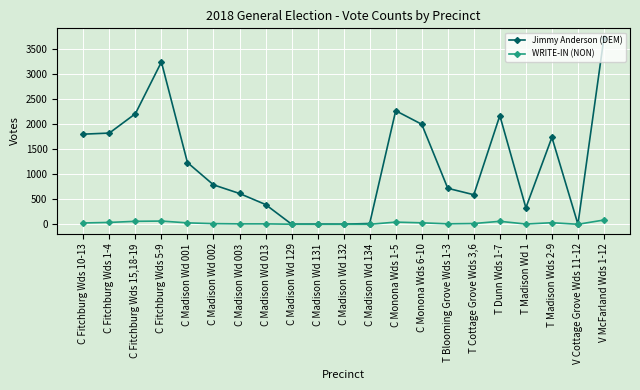

True or false: Jimmy Anderson (DEM) has more than 1 points higher than both neighbors.

True